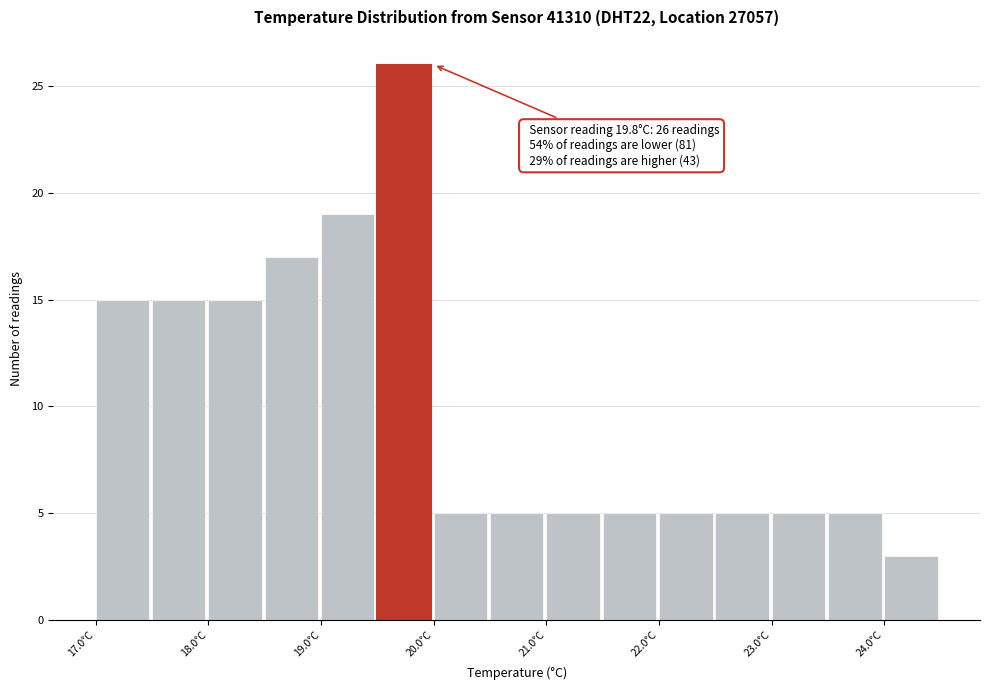

Which range on the x-axis has the tallest bar?

19.5 to 20.0